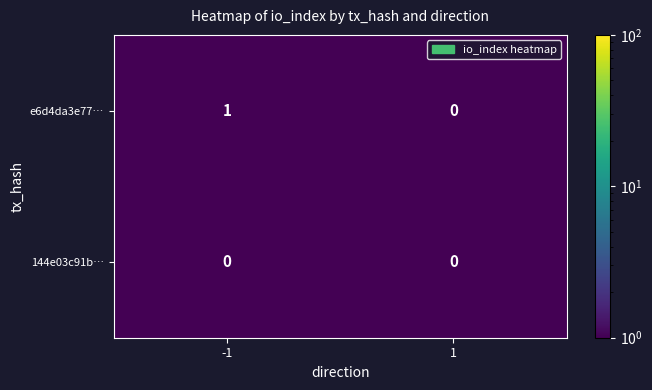

Reading left to right, what are all the values shown in this chart?

e6d4da3e77…: 1	0
144e03c91b…: 0	0